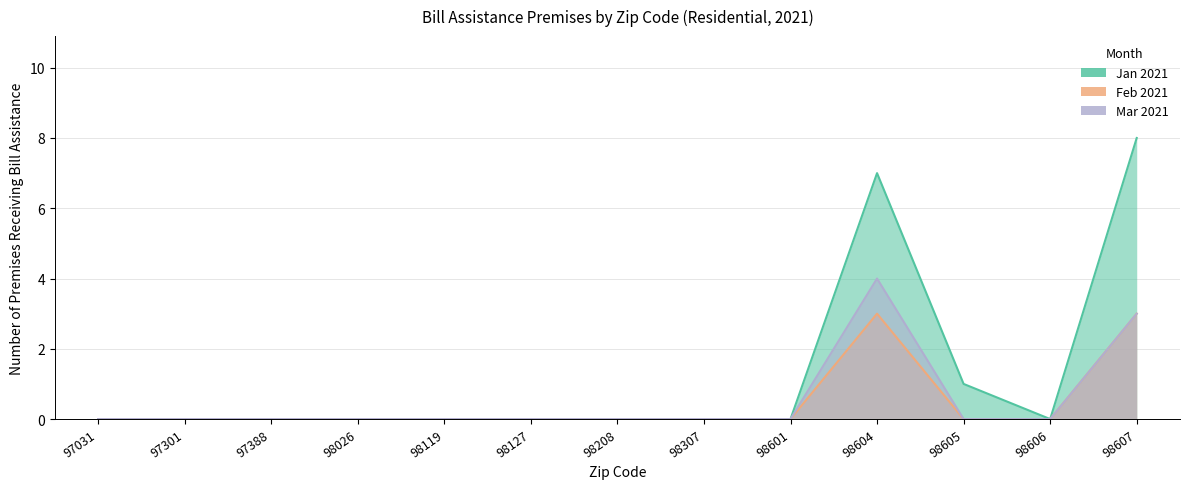

Reading right to left, what are all the values shown in this chart?

Jan 2021: 98607=8	98606=0	98605=1	98604=7	98601=0	98307=0	98208=0	98127=0	98119=0	98026=0	97388=0	97301=0	97031=0
Feb 2021: 98607=3	98606=0	98605=0	98604=3	98601=0	98307=0	98208=0	98127=0	98119=0	98026=0	97388=0	97301=0	97031=0
Mar 2021: 98607=3	98606=0	98605=0	98604=4	98601=0	98307=0	98208=0	98127=0	98119=0	98026=0	97388=0	97301=0	97031=0